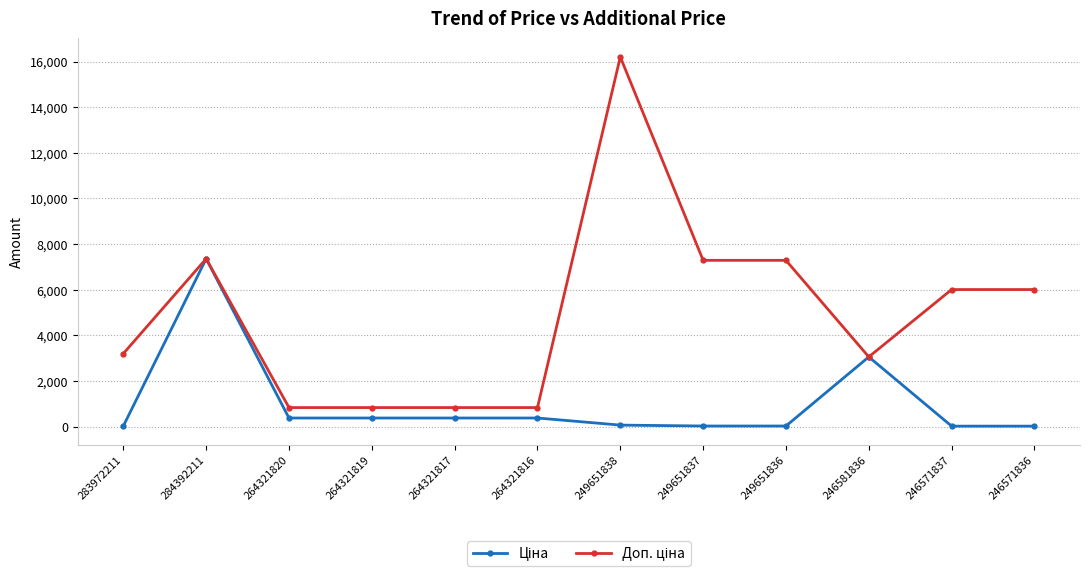

Which category has the highest value across all series?

249651838